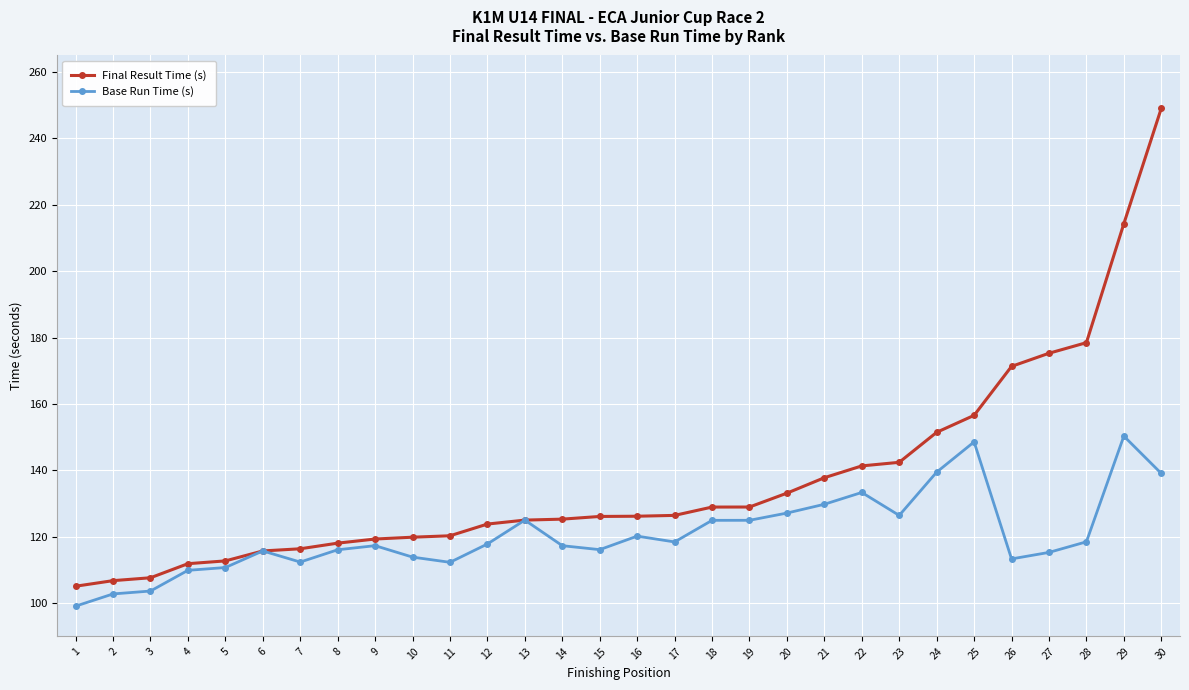

What is the approximate value of Final Result Time (s) at 24?

151.5